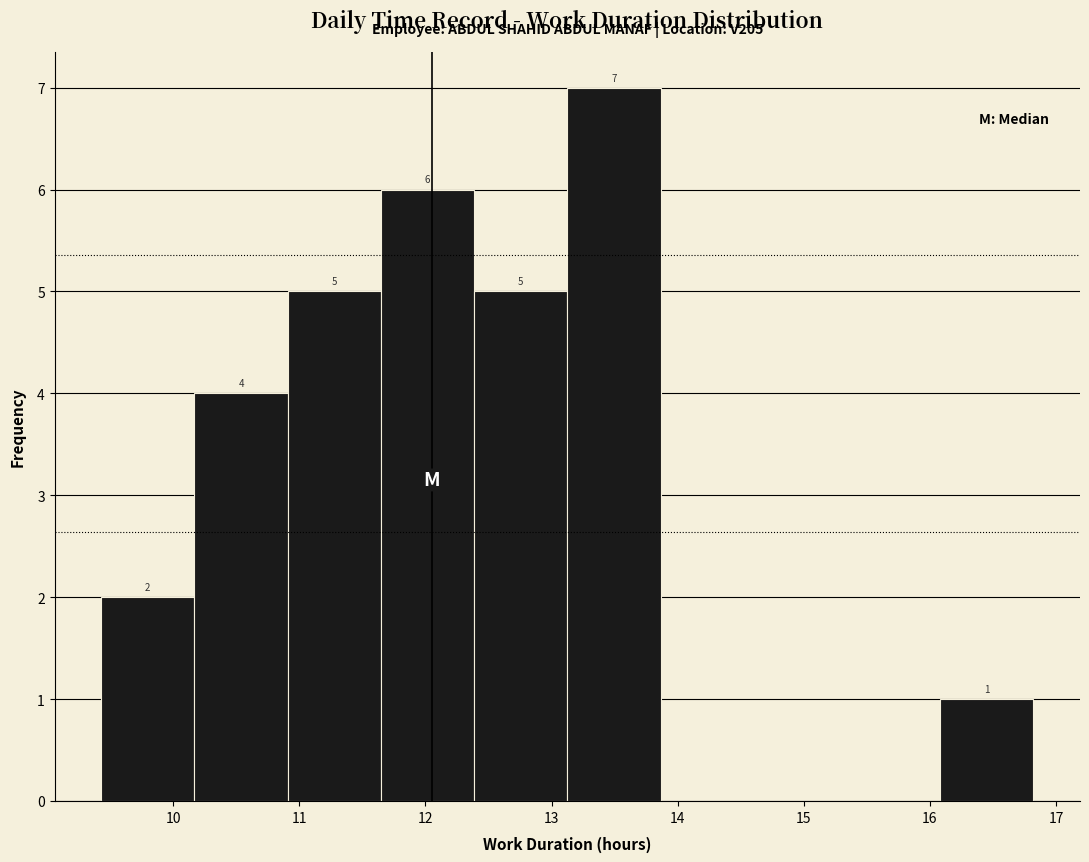

Over which range of the x-axis is the bar tallest?

13.1 to 13.9